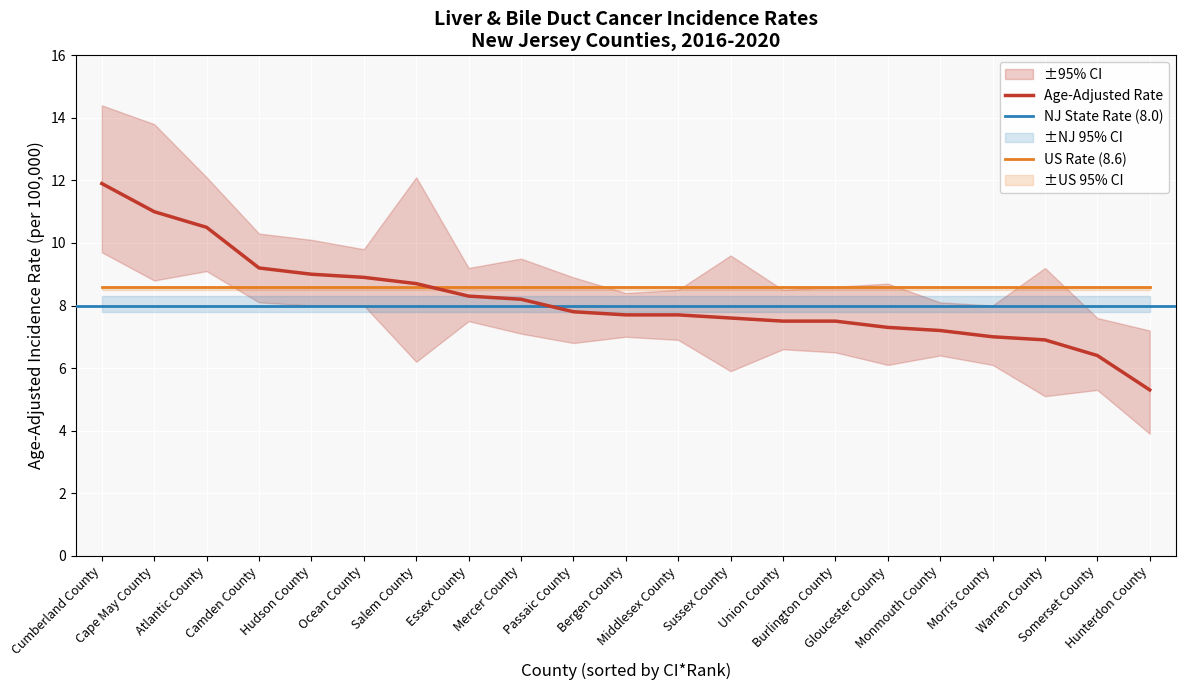

List the labels in order of Age-Adjusted Rate value, largest first.

Cumberland County, Cape May County, Atlantic County, Camden County, Hudson County, Ocean County, Salem County, Essex County, Mercer County, Passaic County, Bergen County, Middlesex County, Sussex County, Union County, Burlington County, Gloucester County, Monmouth County, Morris County, Warren County, Somerset County, Hunterdon County